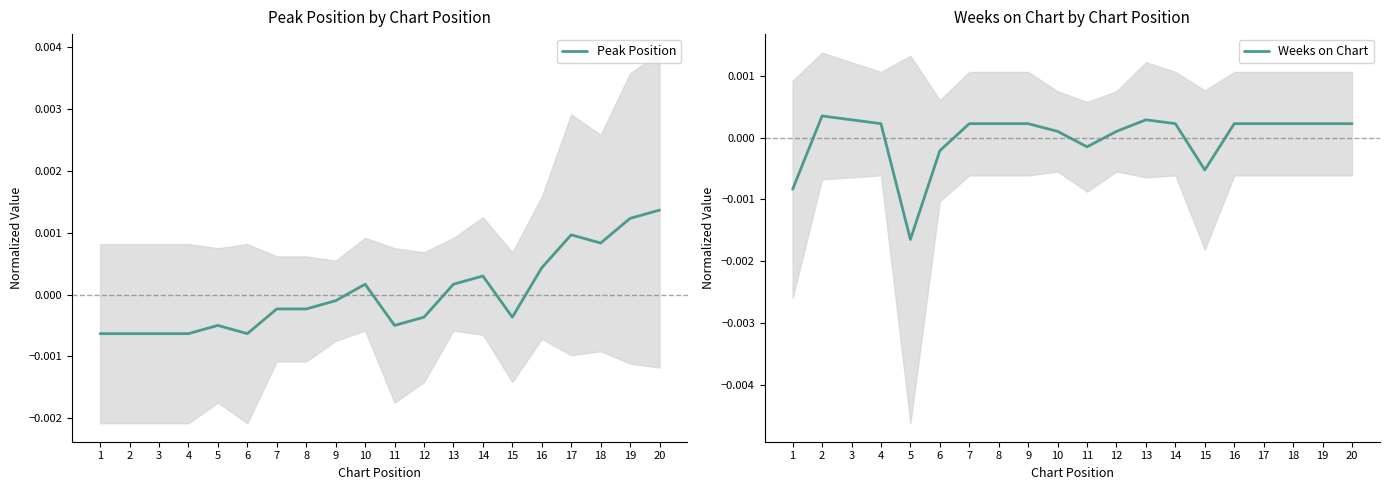

Reading left to right, transcribe all the data shown in this chart.

Peak Position: 1=-0.0	2=-0.0	3=-0.0	4=-0.0	5=-0.0	6=-0.0	7=-0.0	8=-0.0	9=-0.0	10=0.0	11=-0.0	12=-0.0	13=0.0	14=0.0	15=-0.0	16=0.0	17=0.0	18=0.0	19=0.0	20=0.0
Weeks on Chart: 1=-0.0	2=0.0	3=0.0	4=0.0	5=-0.0	6=-0.0	7=0.0	8=0.0	9=0.0	10=0.0	11=-0.0	12=0.0	13=0.0	14=0.0	15=-0.0	16=0.0	17=0.0	18=0.0	19=0.0	20=0.0